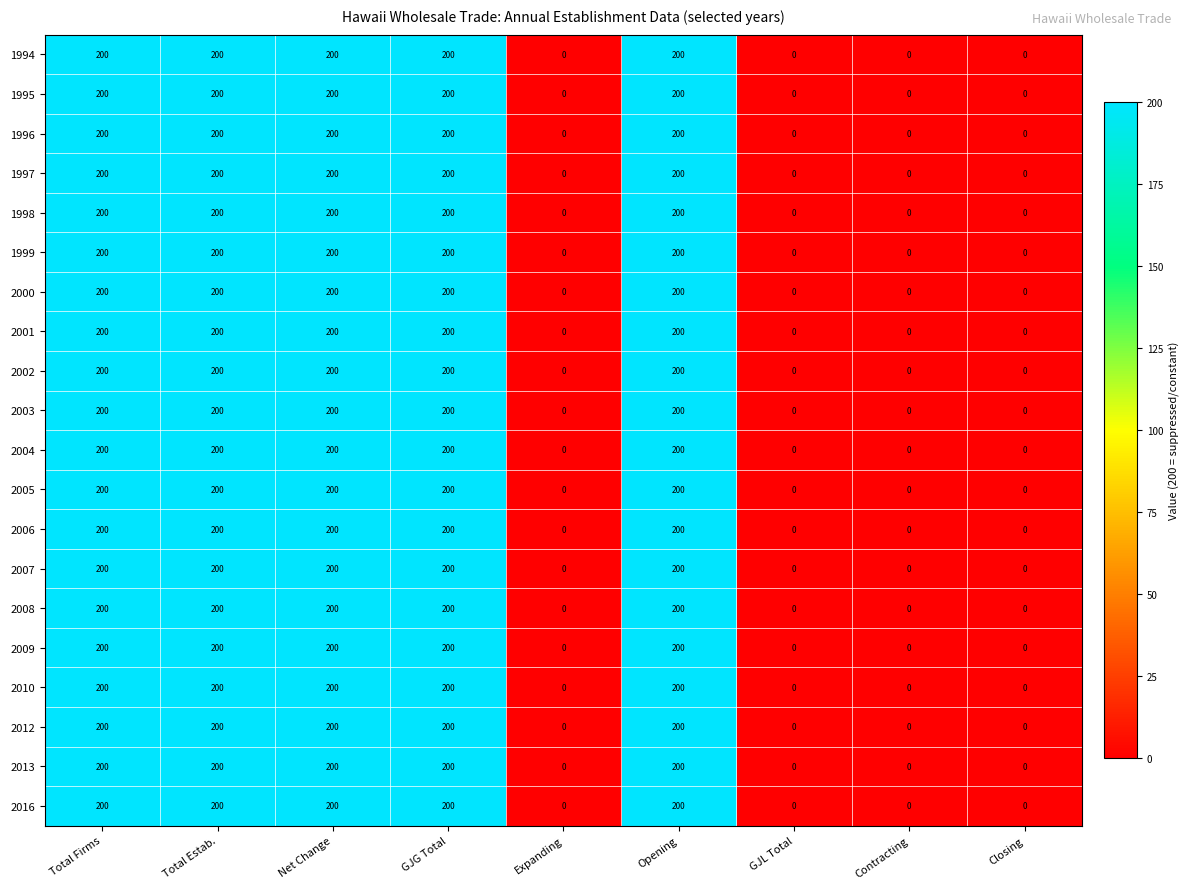

What is the sum of the 2013 values at Closing and Opening?

200